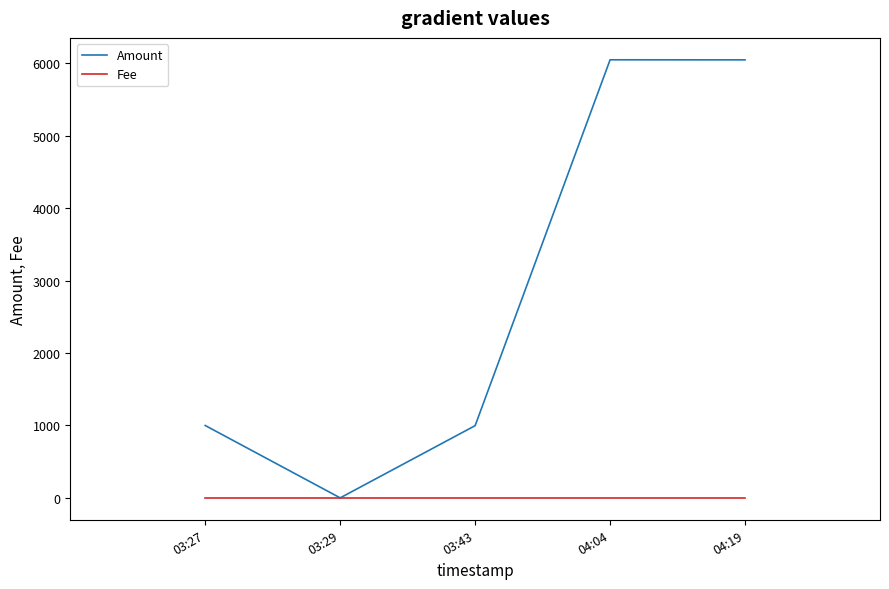

What position from the right is 03:27?

5